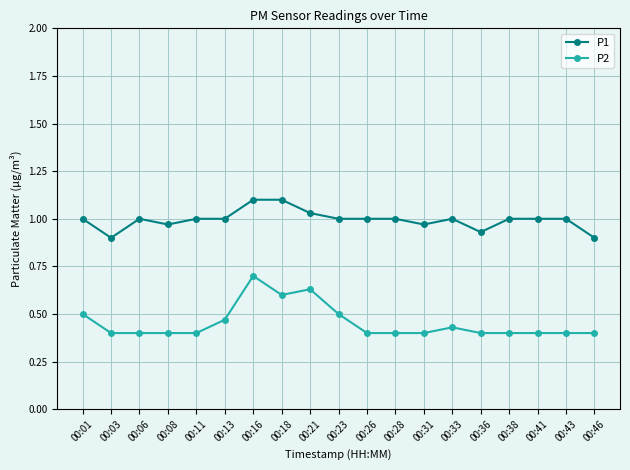

What are all the series names shown in the legend?

P1, P2